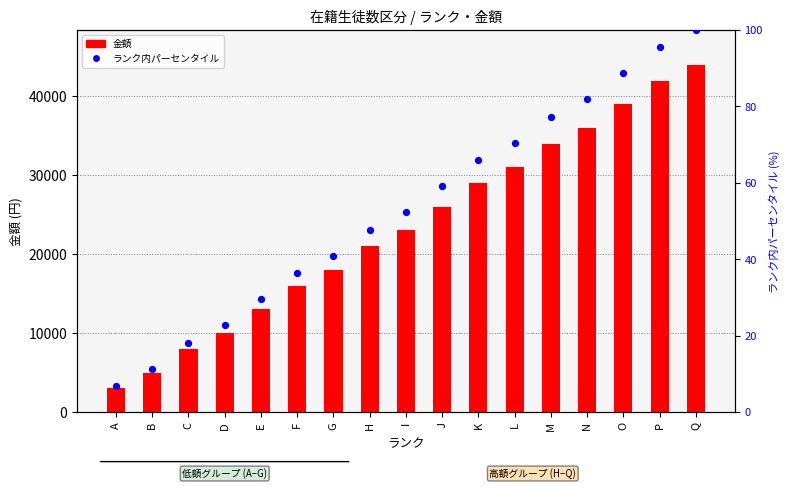

Is the value of ランク内パーセンタイル at O greater than the value of 金額 at F?

No